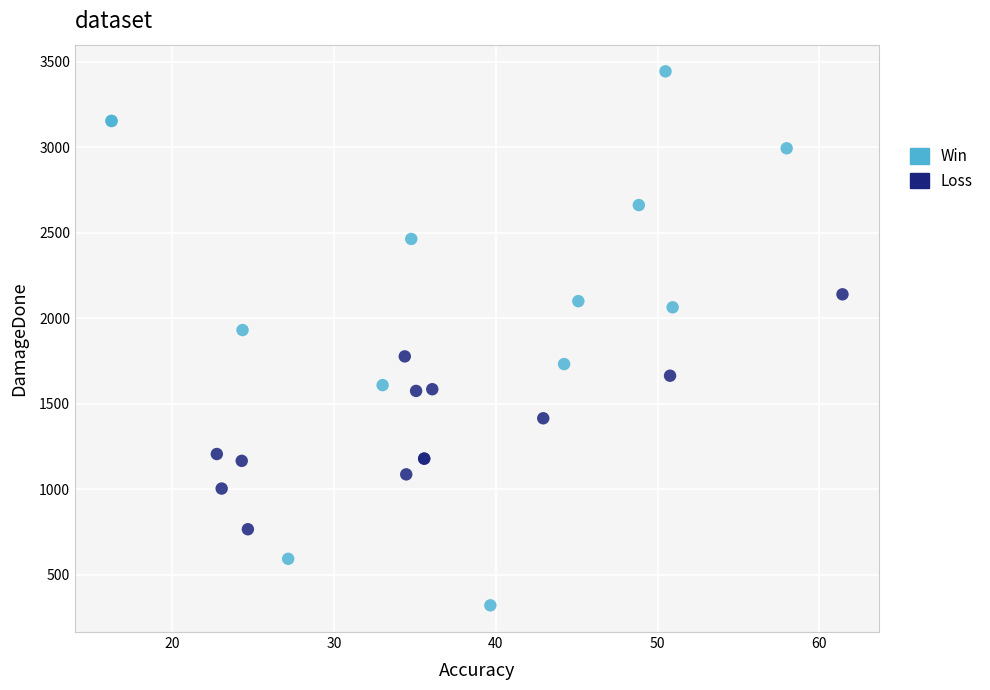

Which series has the largest Y range (max minus min)?

Win